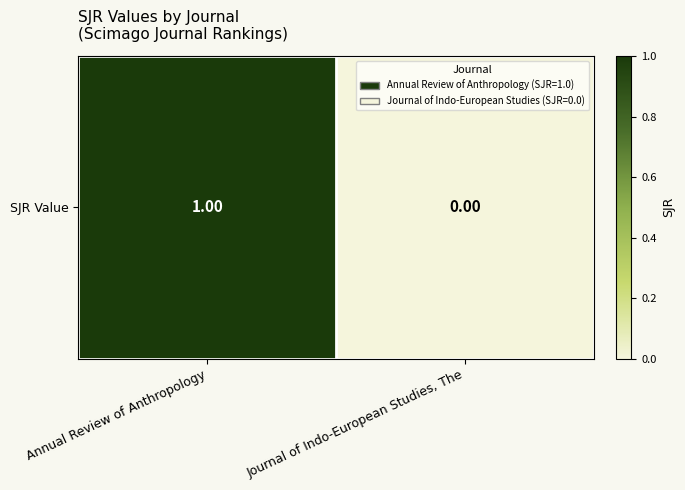

Reading left to right, what are all the values shown in this chart?

Annual Review of Anthropology=1	Journal of Indo-European Studies, The=0